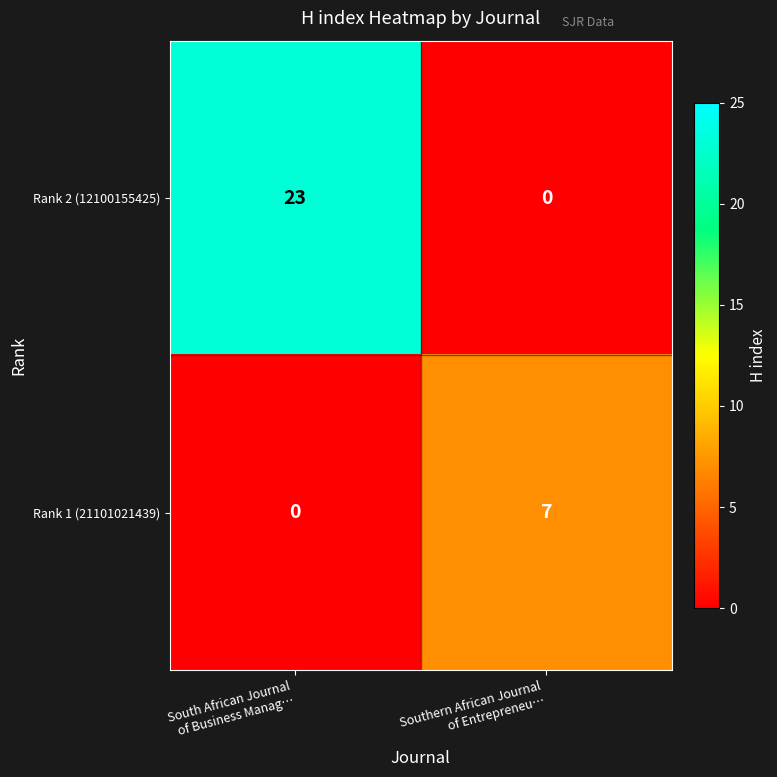

Which series has the widest spread of values?

Rank 2 (12100155425)